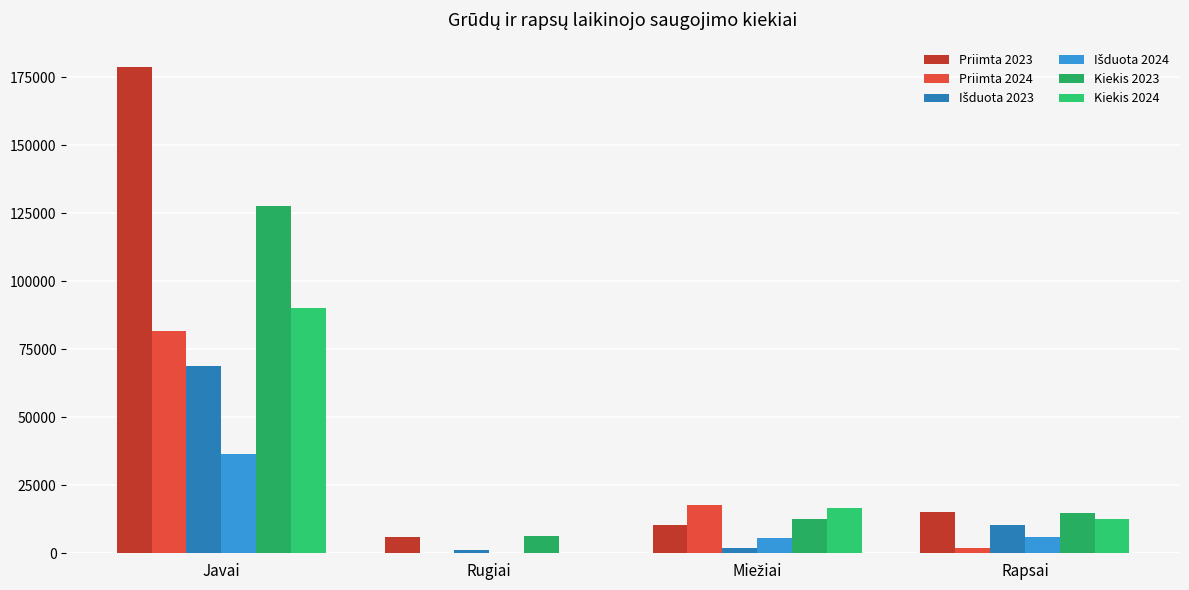

What position from the right is Rapsai?

1